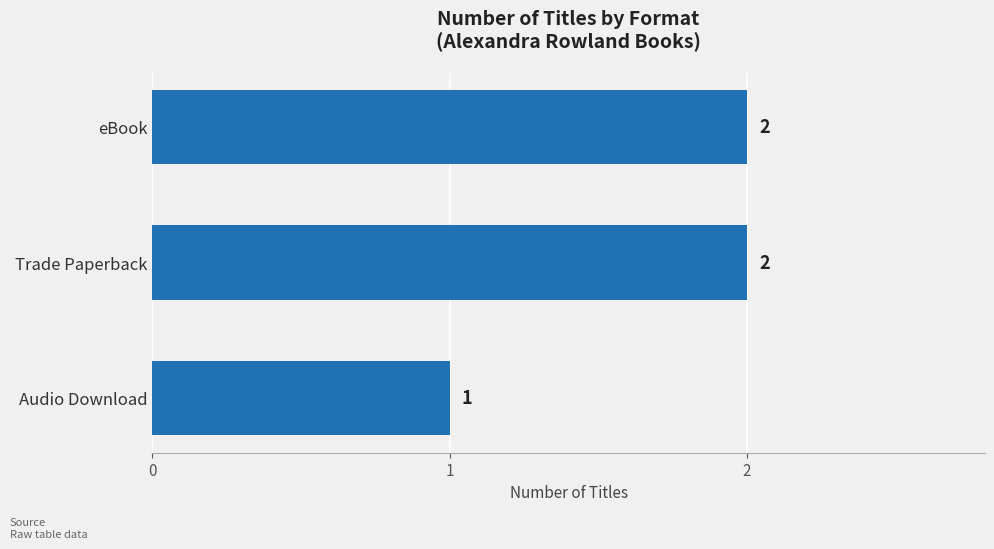

How many values are below 2?

1